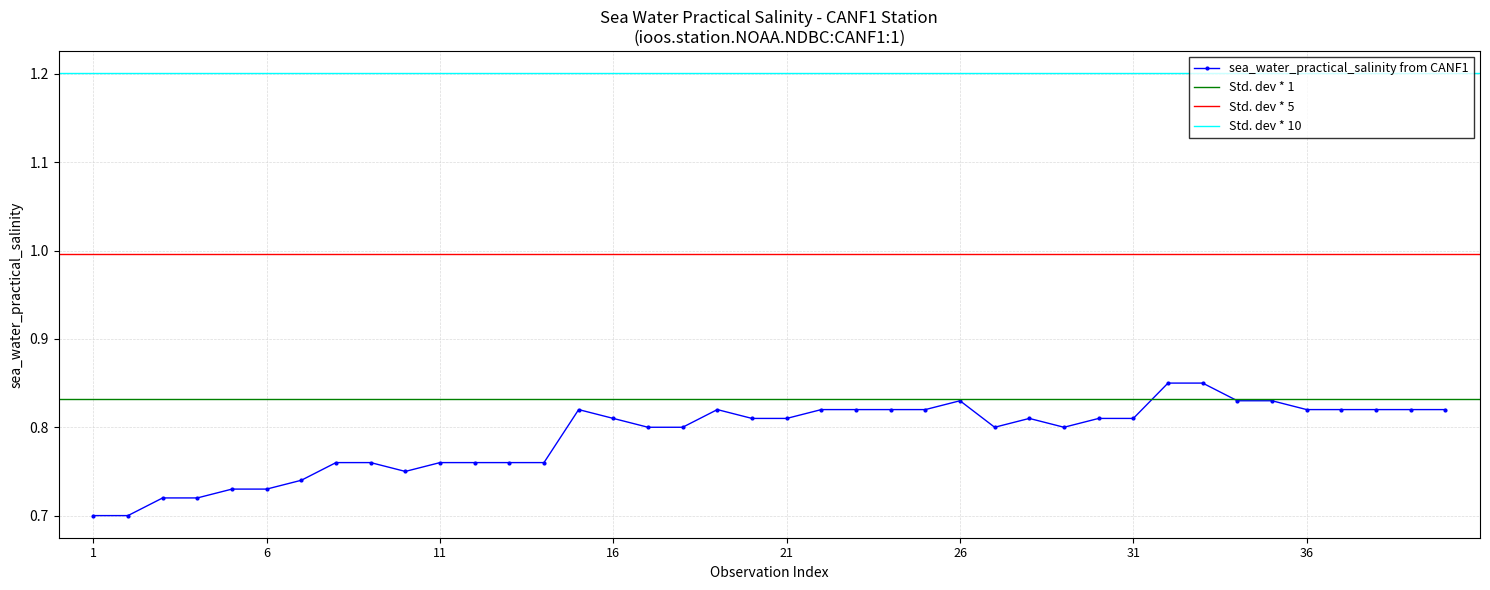

The sea_water_practical_salinity from CANF1 series shows 0.3 at 1. True or false?

False